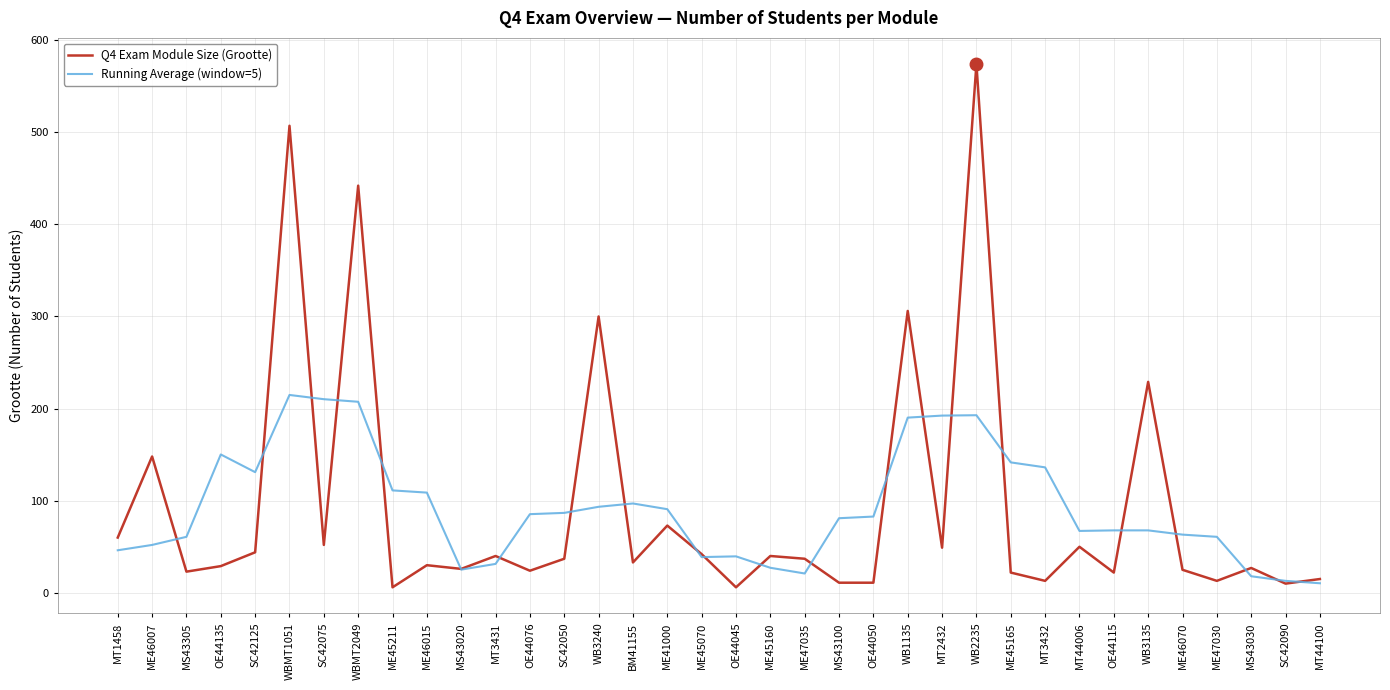

Count the number of categories in the chart.

36